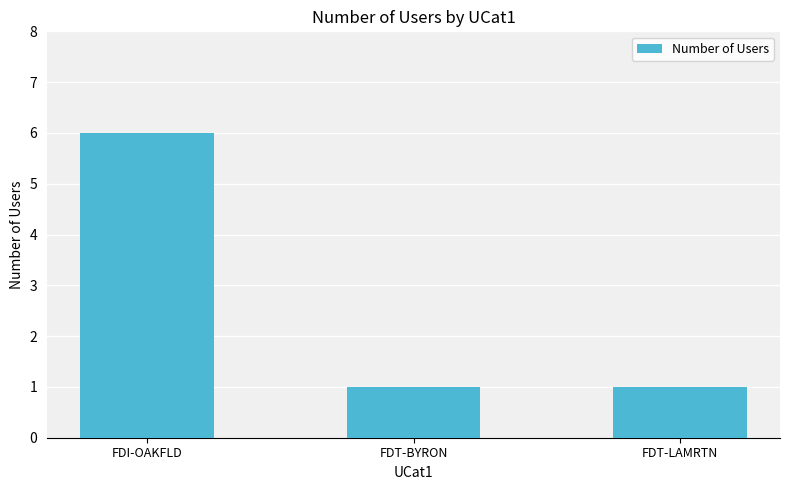

What is the label of the 3rd bar from the left?

FDT-LAMRTN